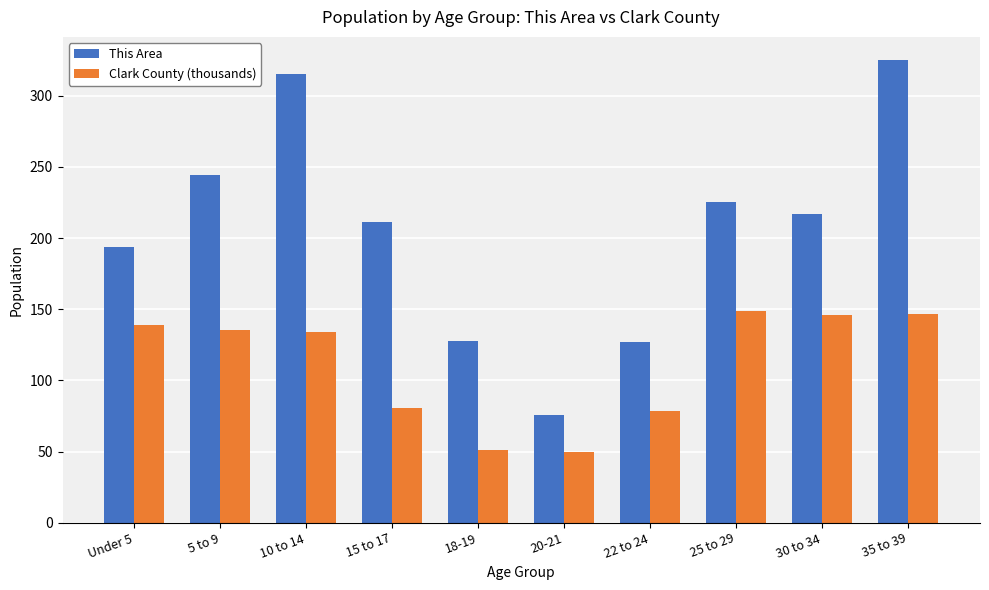

Rank the series by their average value, from highest to lowest.

This Area, Clark County (thousands)